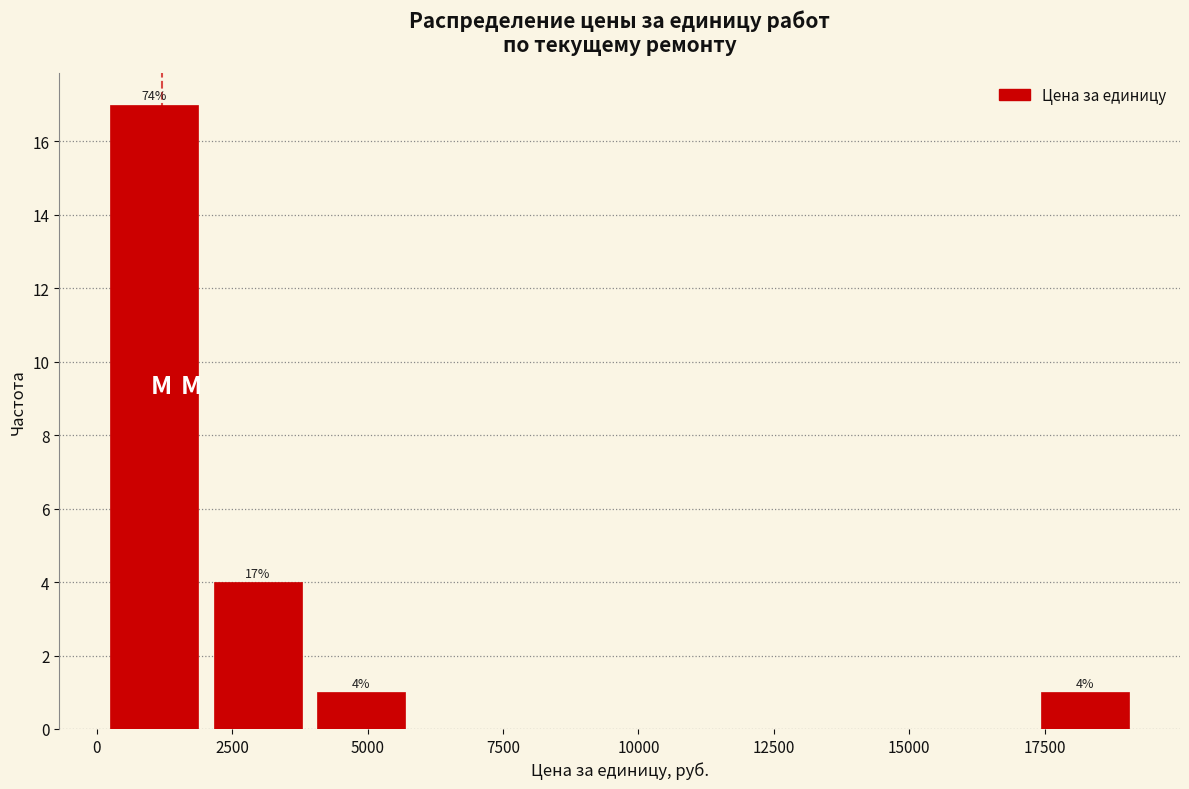

Read against the x-axis, roughly where is the centre of the tallest bar?

1000